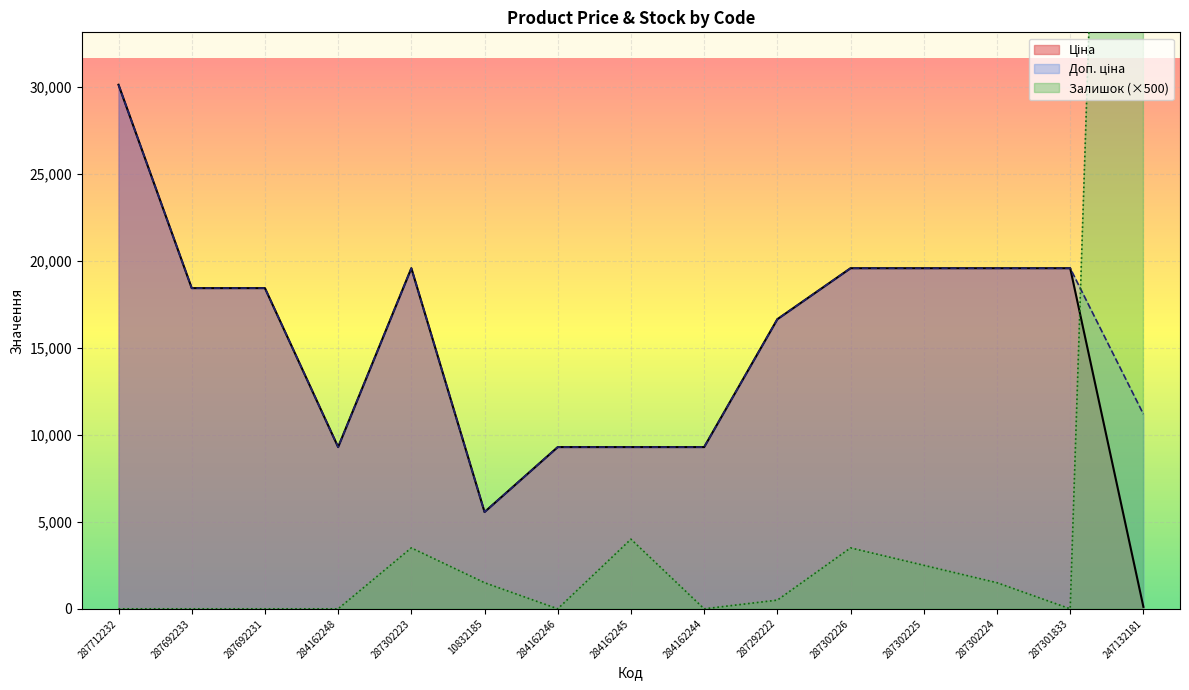

Which series has the largest total across all categories?

Доп. ціна